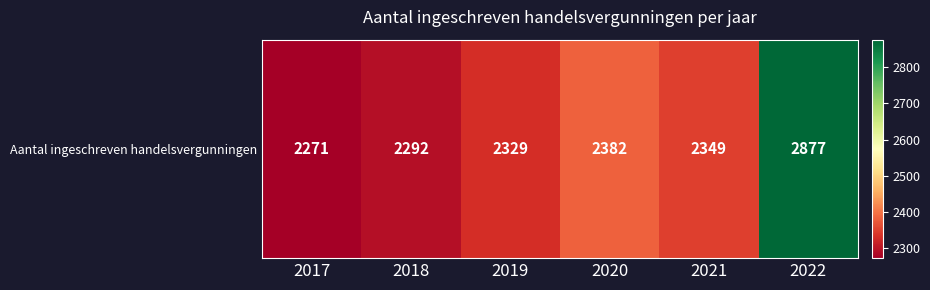

True or false: the data shows 1420 at 2019.

False